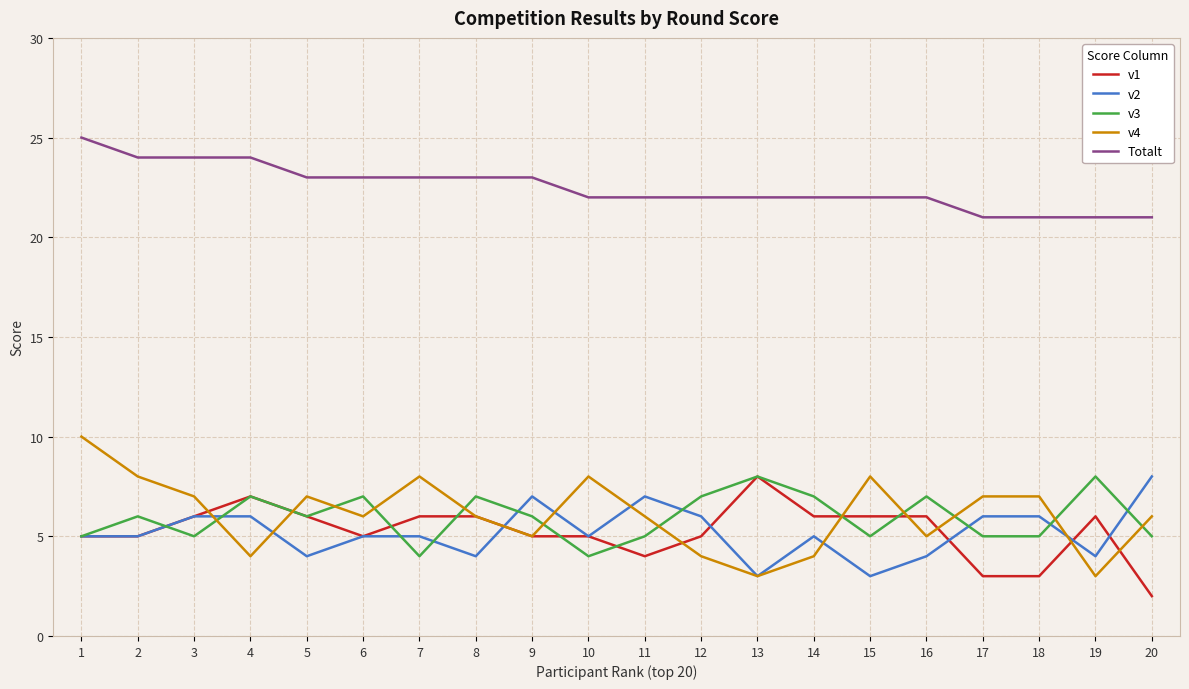

Is it true that v1 equals 4 at 14?

False